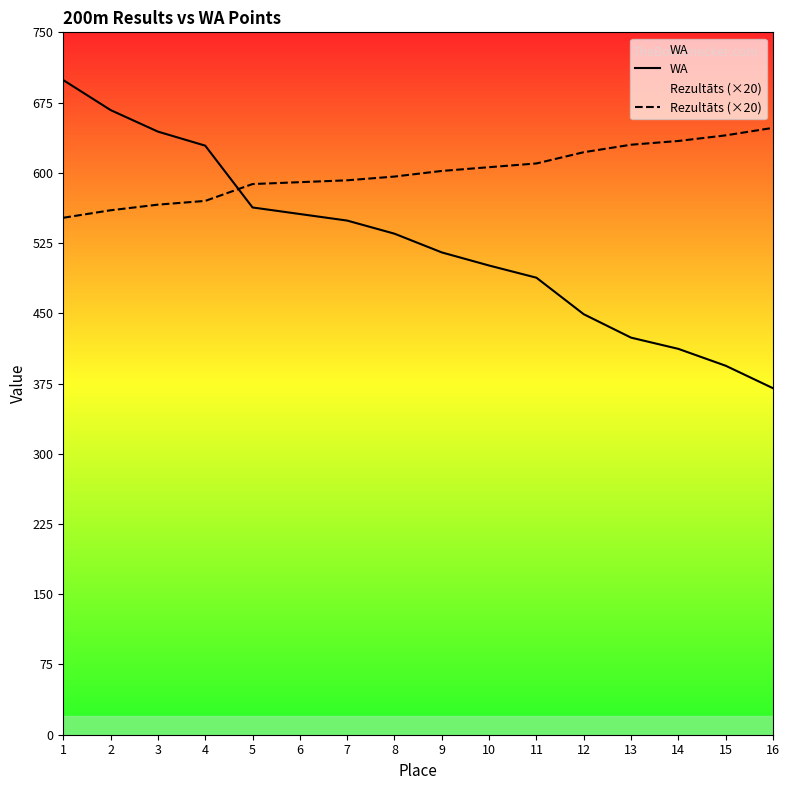

True or false: WA has a value of 725 at 6.

False